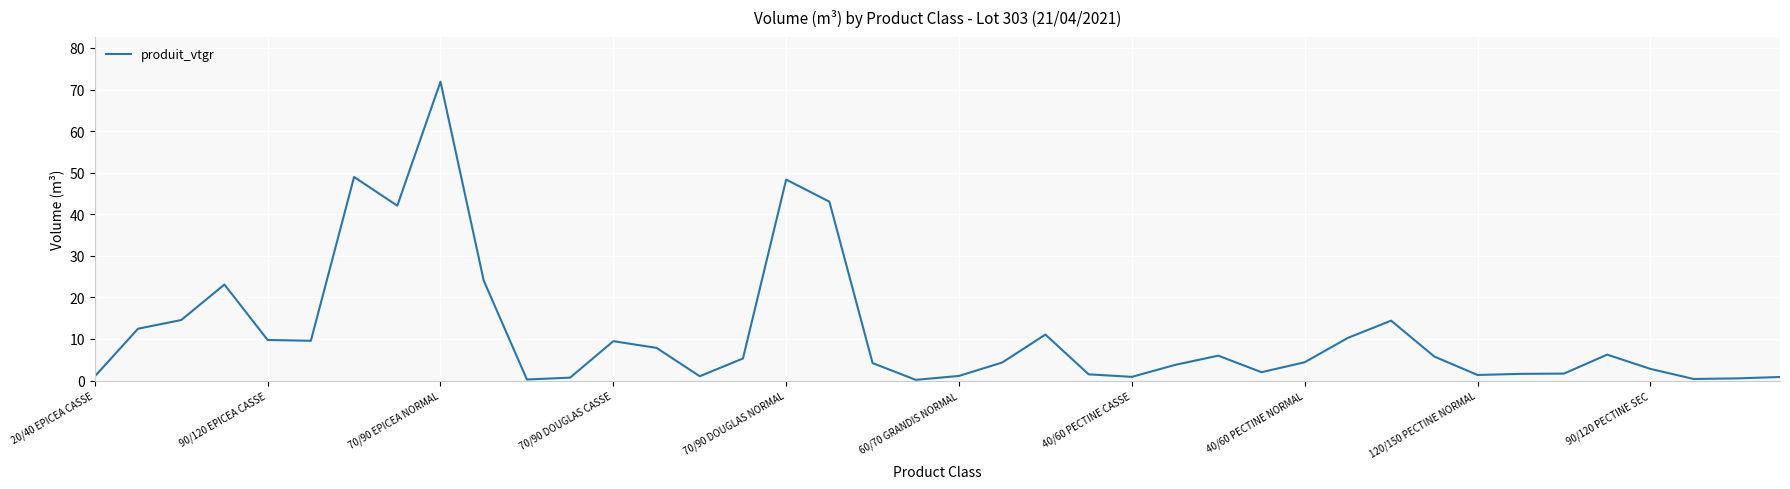

What is the greatest value displayed?

71.9